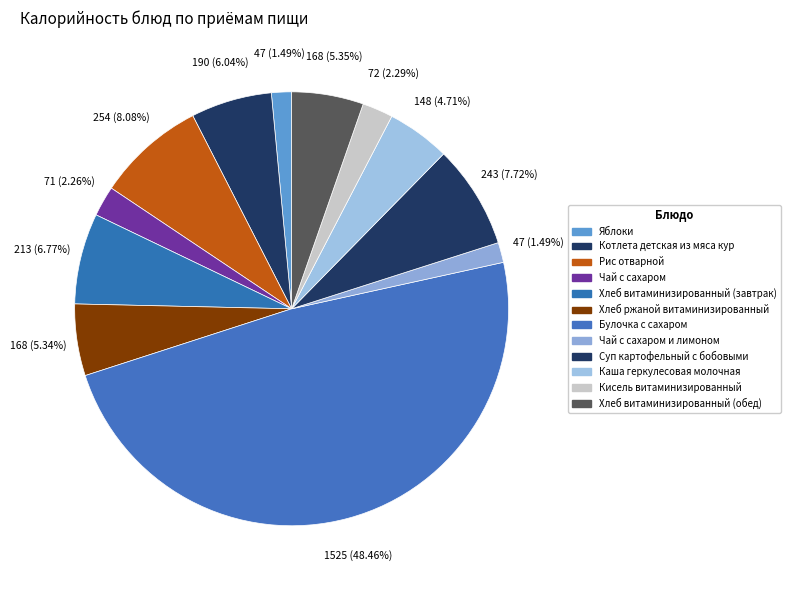

True or false: Котлета детская из мяса кур accounts for 17% of the total.

False